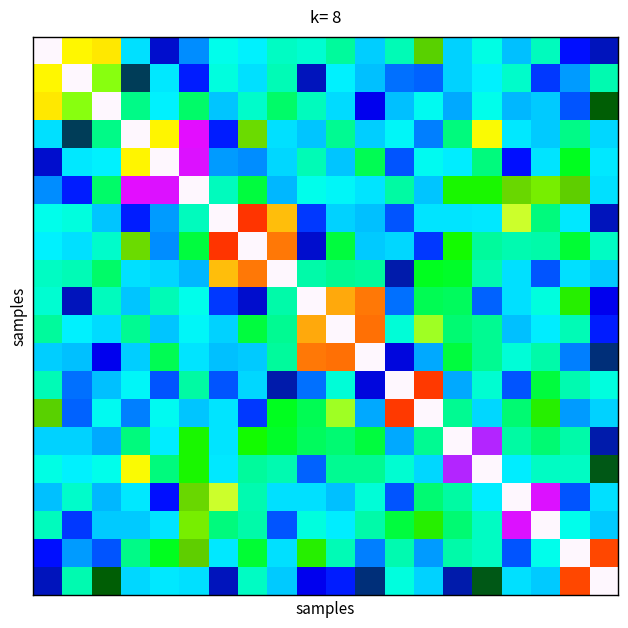

How many distinct data groups are displayed?

20